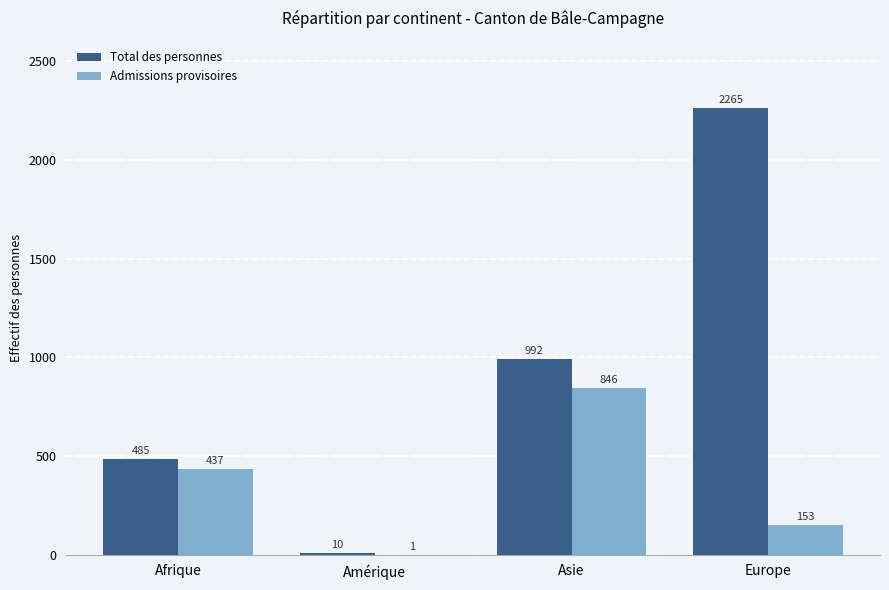

What is the difference between the Admissions provisoires values at Afrique and Europe?

284